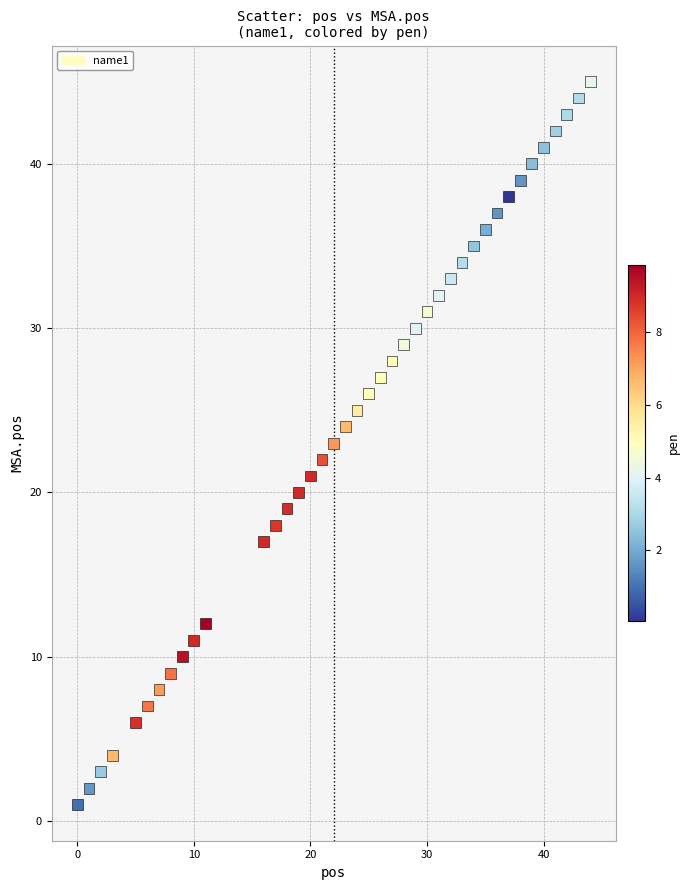

What is the range of X values (max minus min)?

44